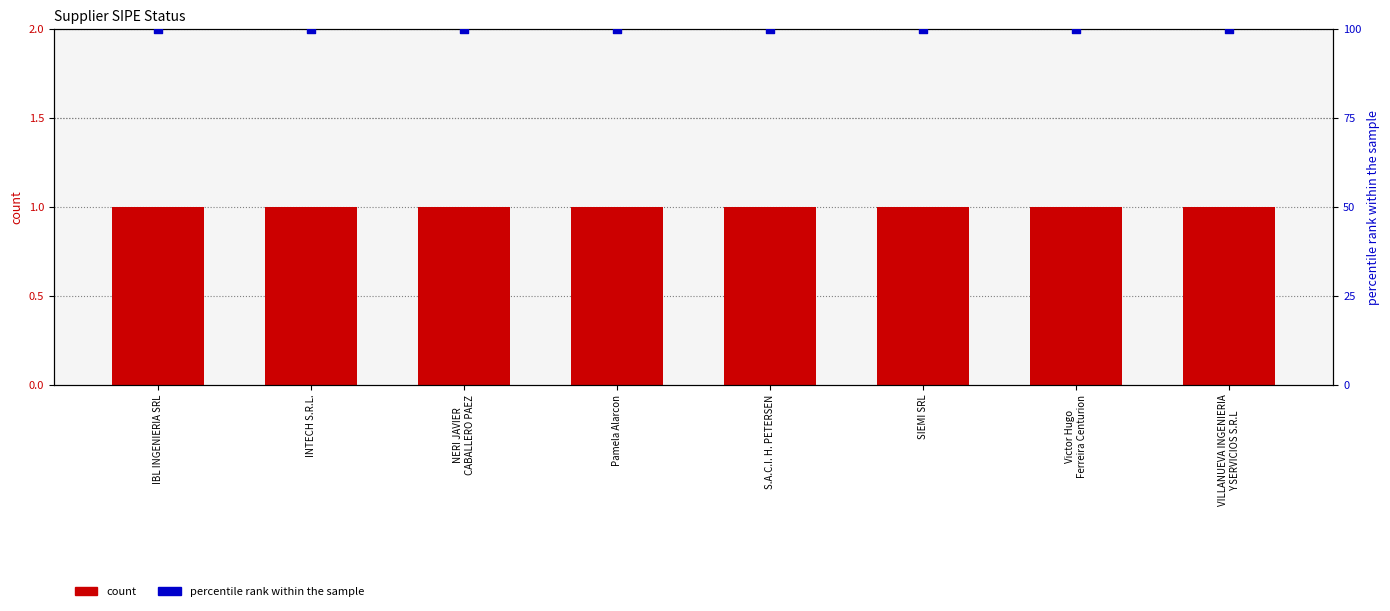

Is the value of count at Pamela Alarcon greater than the value of percentile rank within the sample at NERI JAVIER
CABALLERO PAEZ?

No